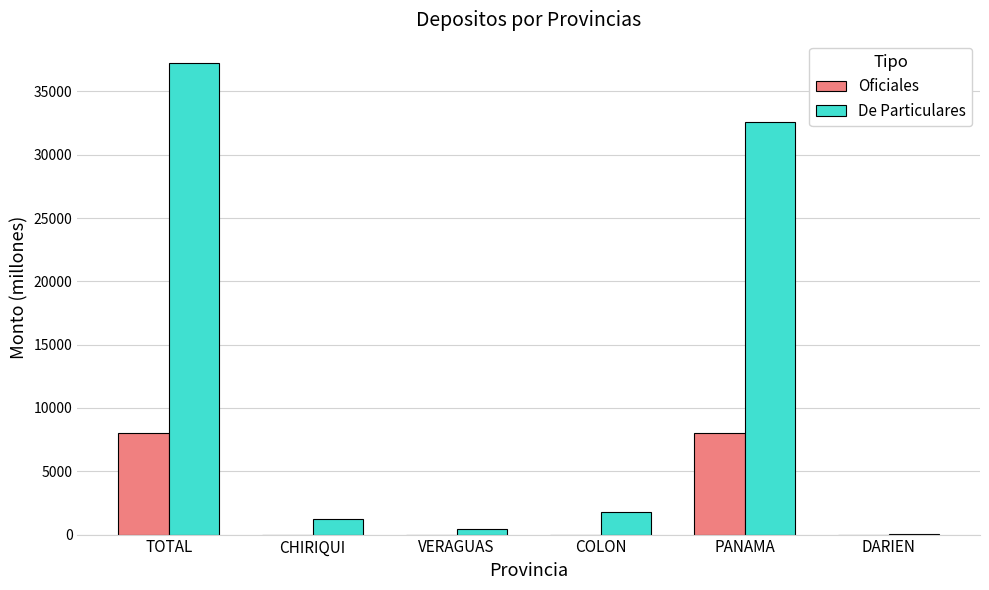

Count the number of data series in this chart.

2